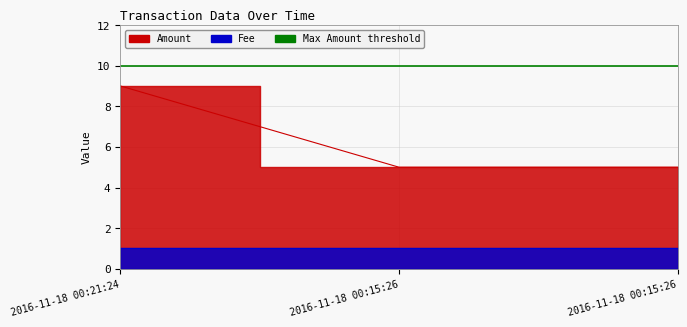

The chart shows a value of 1 at 2016-11-18 00:15:26. True or false?

False